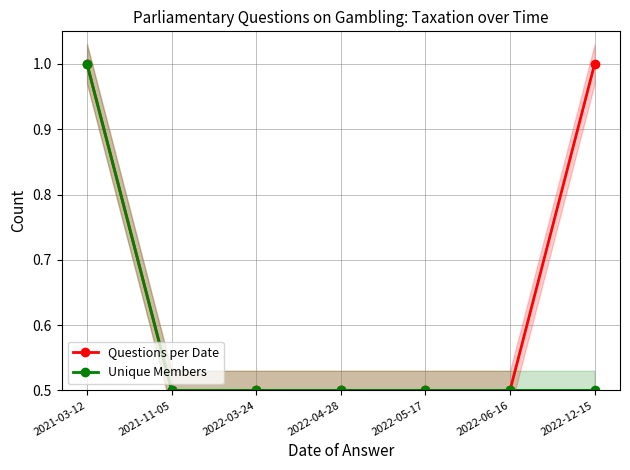

Reading left to right, what are all the values shown in this chart?

Questions per Date: 1.0	0.5	0.5	0.5	0.5	0.5	1.0
Unique Members: 1.0	0.5	0.5	0.5	0.5	0.5	0.5